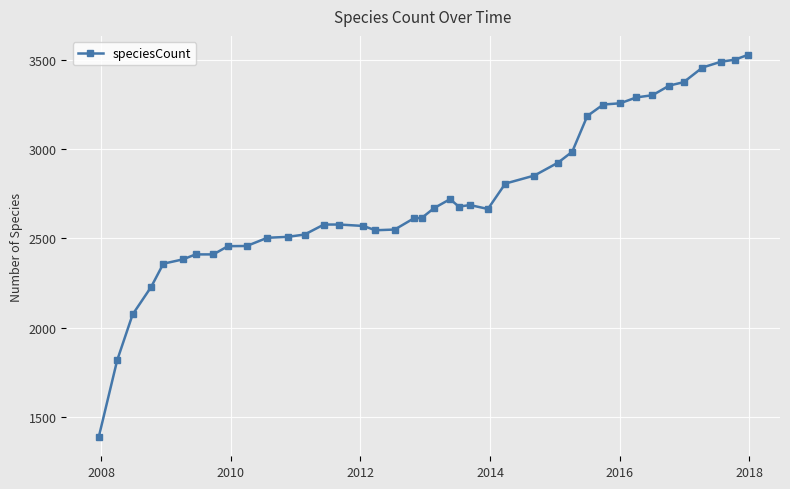

Count the number of data series in this chart.

1